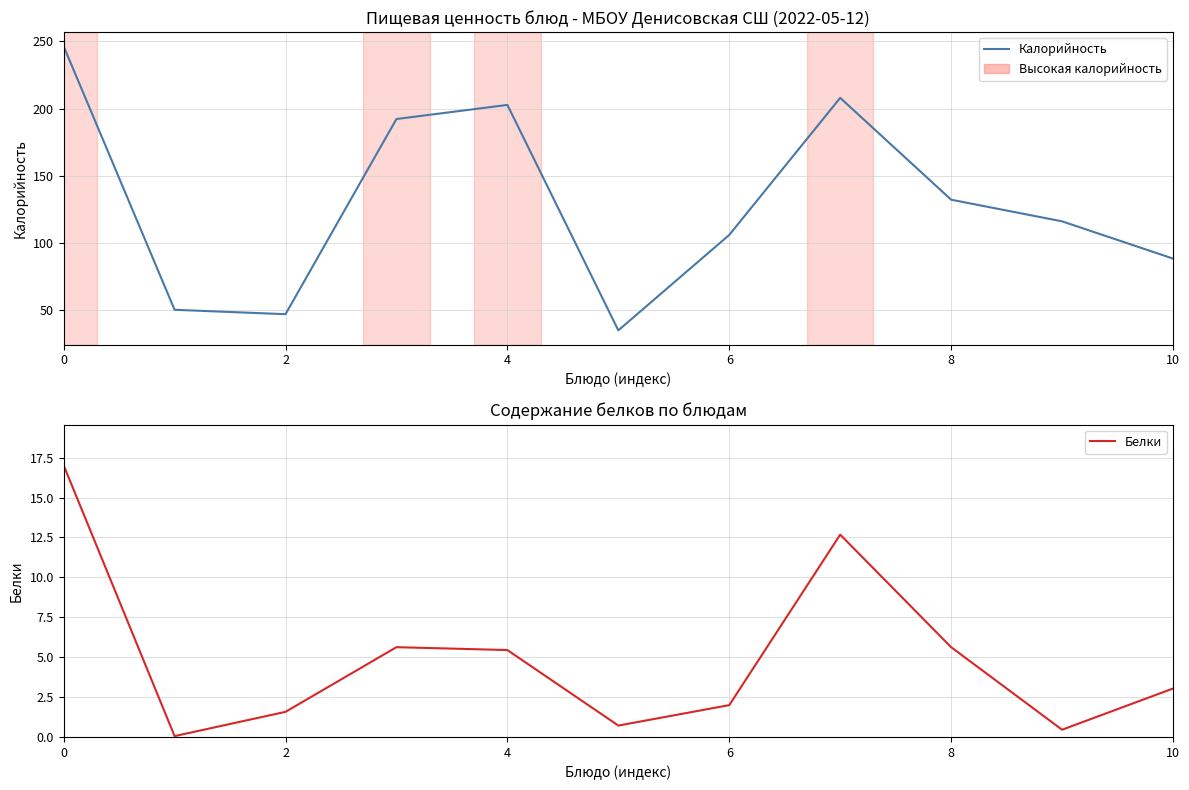

Reading right to left, extract all data points from this chart.

Калорийность: 88.4	116.1	132.2	208.0	106.0	35.0	202.7	192.3	47.0	50.3	246.4
Белки: 3.0	0.5	5.6	12.7	2.0	0.7	5.5	5.6	1.6	0.1	17.0